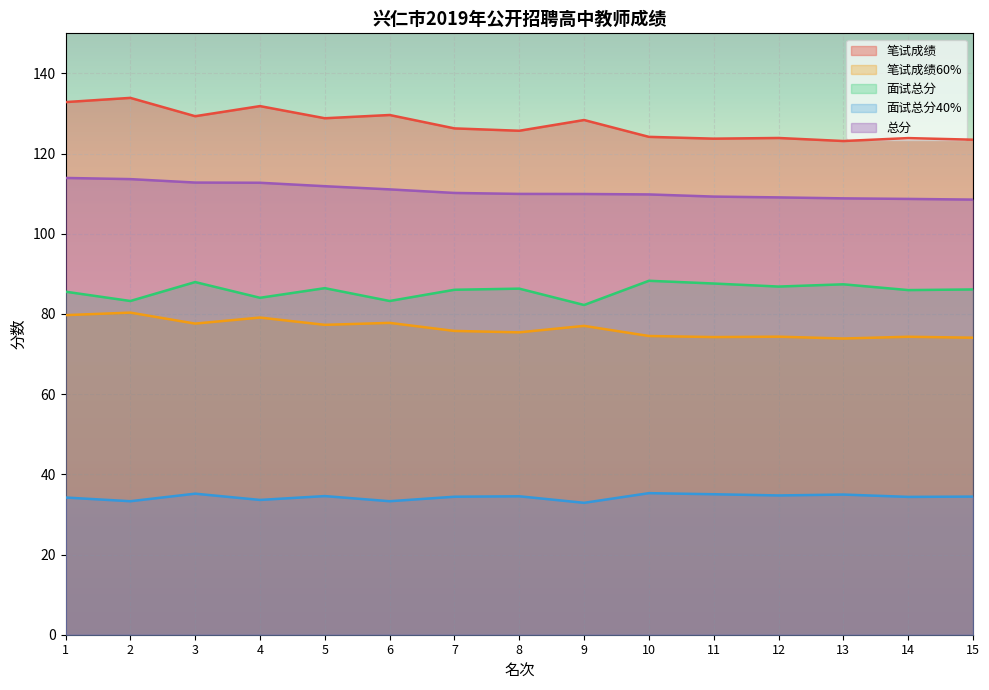

Reading left to right, extract all data points from this chart.

笔试成绩: 1=132.8	2=133.9	3=129.3	4=131.8	5=128.8	6=129.6	7=126.3	8=125.7	9=128.4	10=124.2	11=123.7	12=123.9	13=123.1	14=123.9	15=123.5
笔试成绩60%: 1=79.7	2=80.3	3=77.6	4=79.1	5=77.3	6=77.8	7=75.8	8=75.4	9=77.0	10=74.5	11=74.2	12=74.3	13=73.9	14=74.3	15=74.1
面试总分: 1=85.6	2=83.2	3=88.0	4=84.0	5=86.4	6=83.2	7=86.0	8=86.3	9=82.2	10=88.3	11=87.6	12=86.8	13=87.4	14=86.0	15=86.1
面试总分40%: 1=34.2	2=33.3	3=35.2	4=33.6	5=34.6	6=33.3	7=34.4	8=34.5	9=32.9	10=35.3	11=35.0	12=34.7	13=35.0	14=34.4	15=34.5
总分: 1=113.9	2=113.6	3=112.8	4=112.7	5=111.9	6=111.1	7=110.2	8=110.0	9=109.9	10=109.8	11=109.3	12=109.1	13=108.8	14=108.7	15=108.5